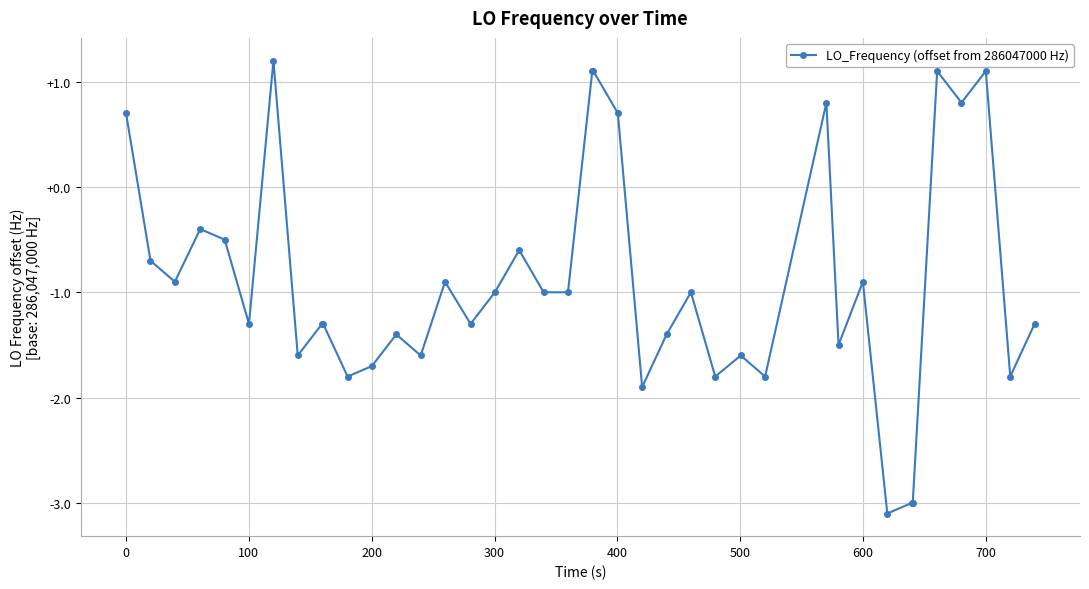

What is the smallest value displayed?

-3.1